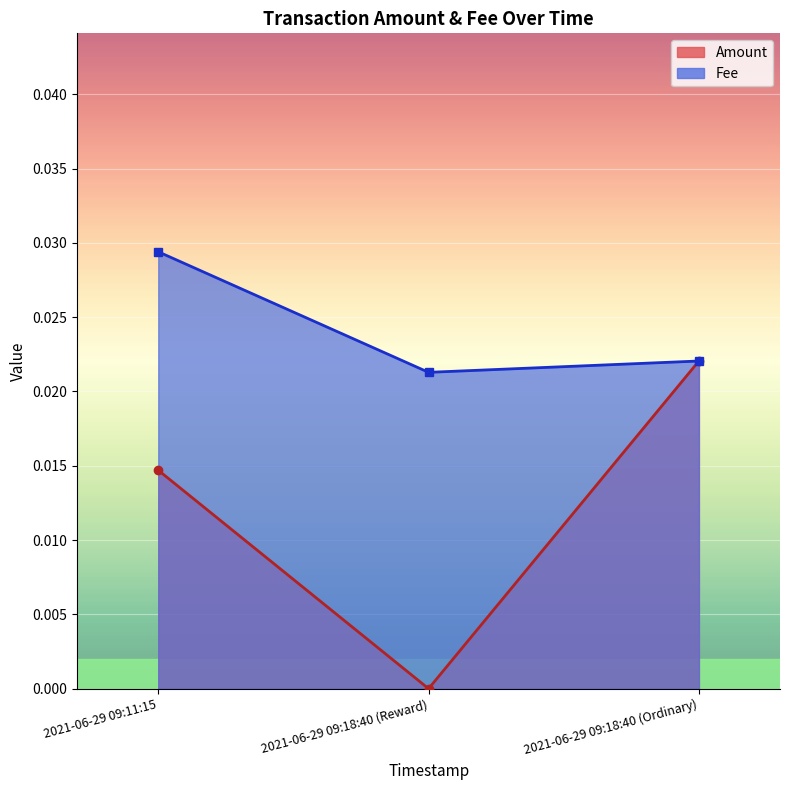

How many values in Amount are above zero?

2